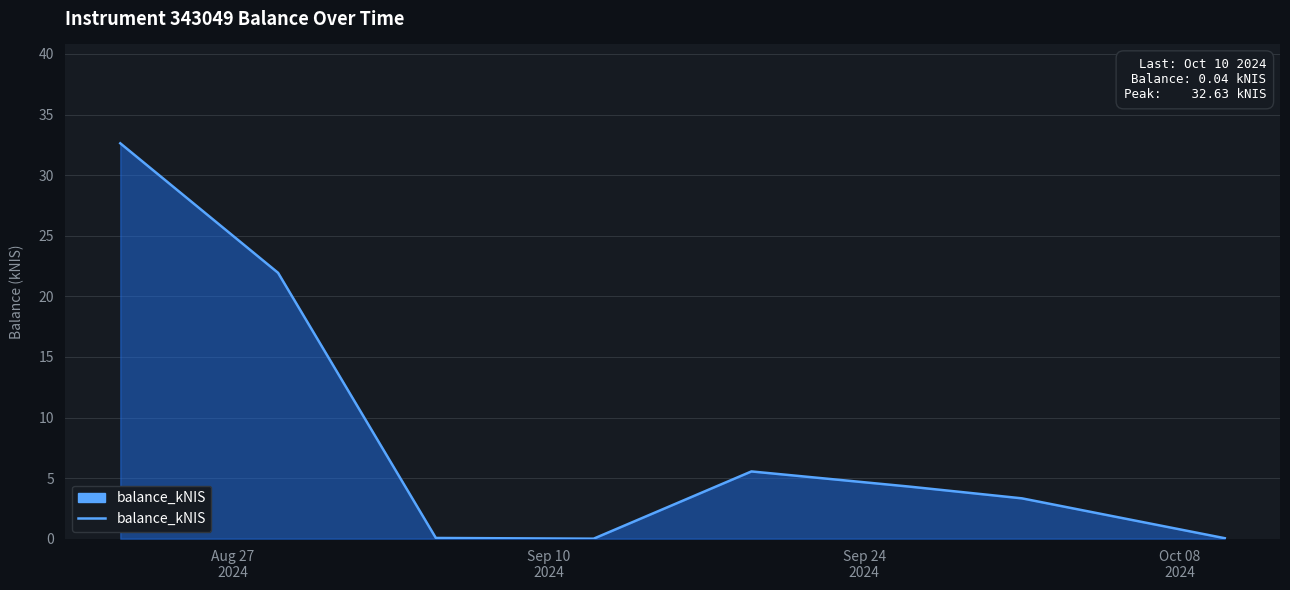

How many interior local peaks (higher than both neighbors) does the data have?

1